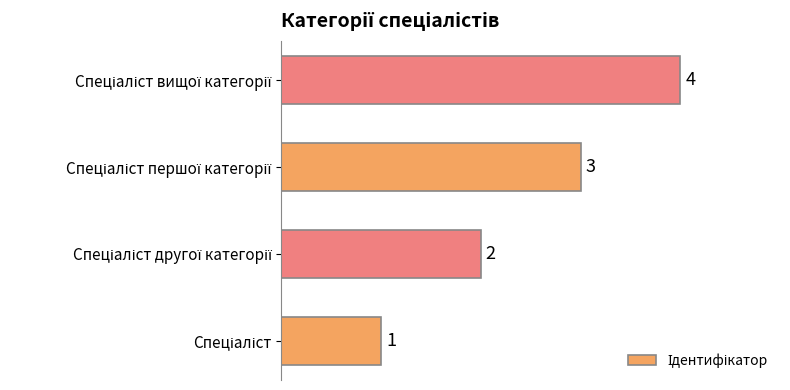

What is the sum of all values?

10